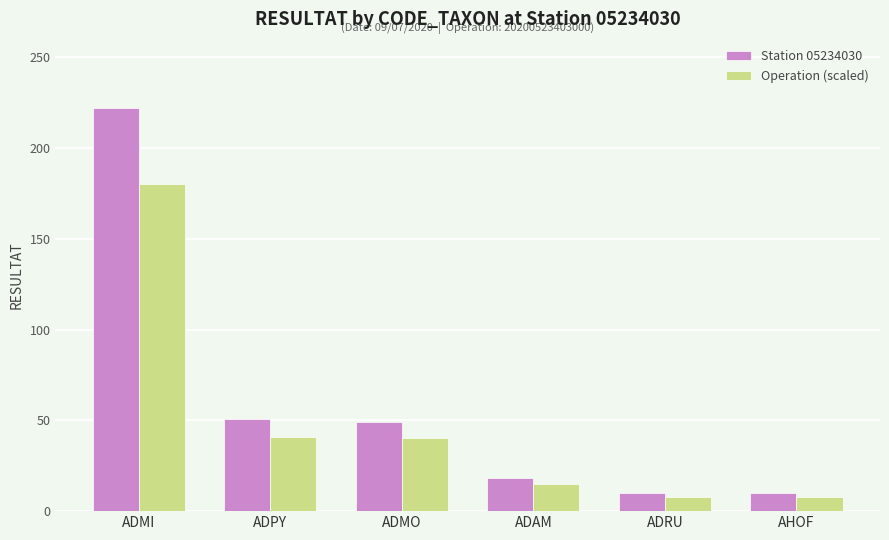

What is the difference between the highest and lowest values at ADPY?

10